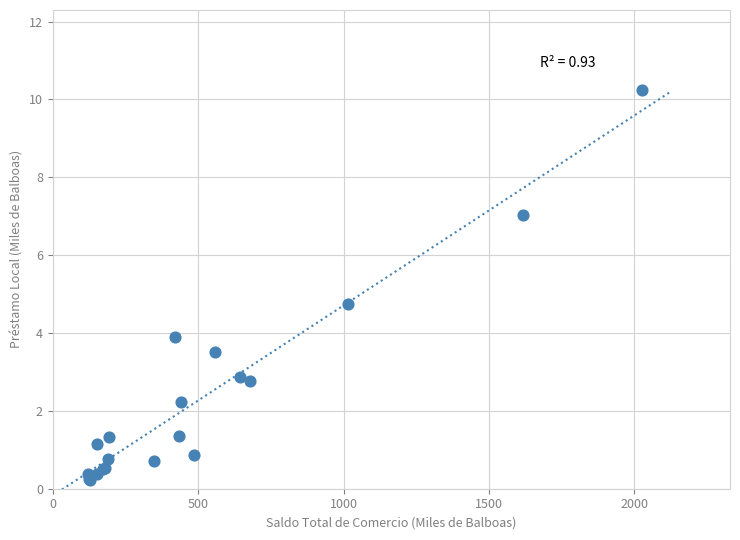

What Y value in the scatter plot is closest to 5?

4.8